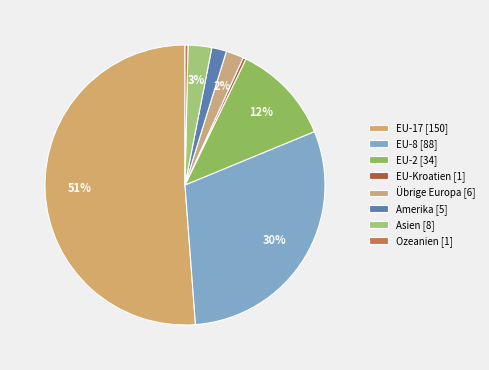

How many slices are in this pie chart?

8